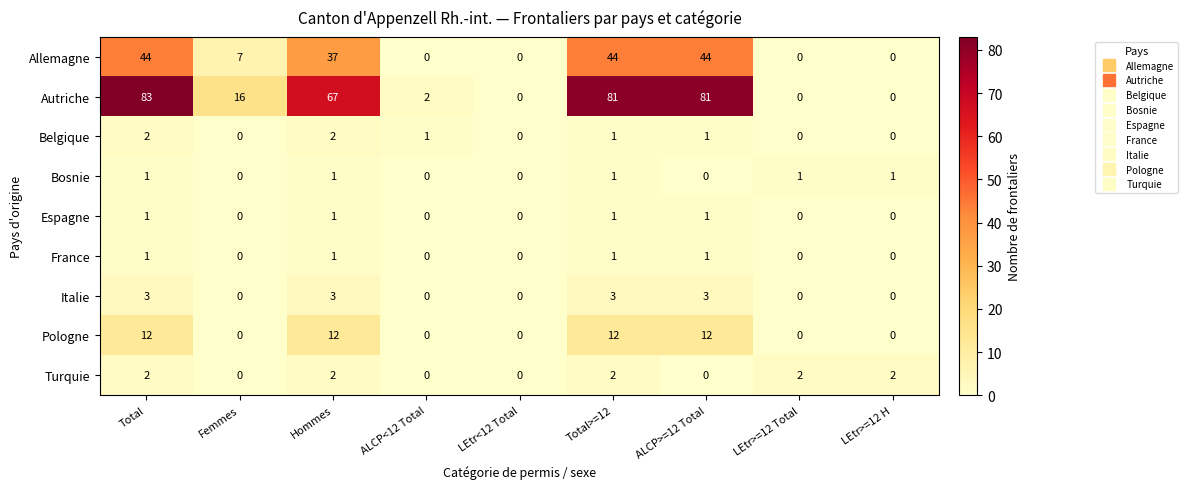

True or false: Allemagne has a value of 0 at ALCP<12 Total.

True